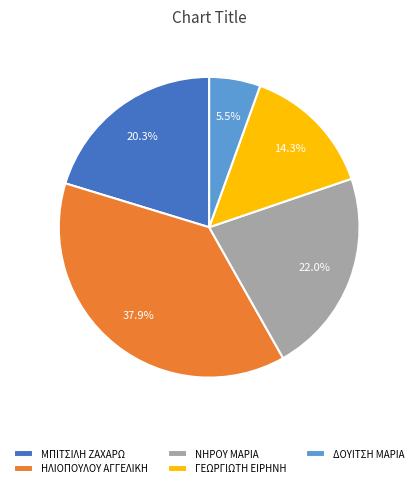

To the nearest percent, what is the combined percentage of ΜΠΙΤΣΙΛΗ ΖΑΧΑΡΩ and ΗΛΙΟΠΟΥΛΟΥ ΑΓΓΕΛΙΚΗ?

58%